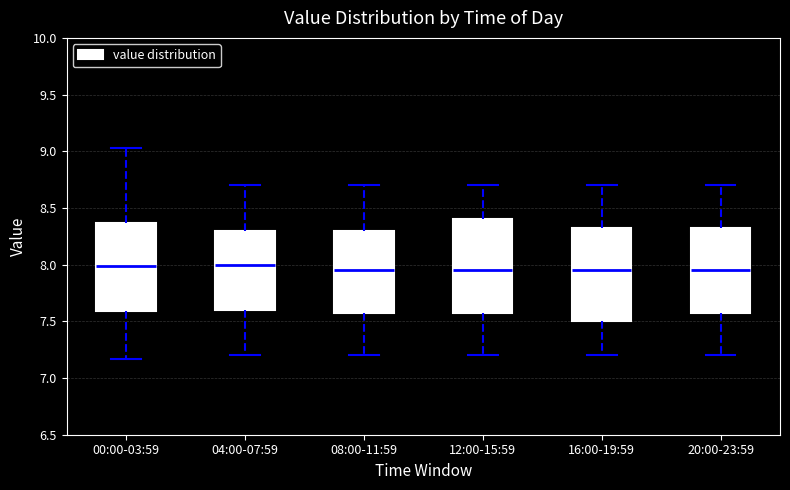

Reading left to right, read every box against the y-axis: the position of its median line, the range the box covers, and the ends of its whiskers. The values are not printed on the chart, so give them approximately, as read against the axis.

00:00-03:59: median 8.00, box 7.60 to 8.35, whiskers 7.15 to 9.05
04:00-07:59: median 8.00, box 7.60 to 8.30, whiskers 7.20 to 8.70
08:00-11:59: median 7.95, box 7.60 to 8.30, whiskers 7.20 to 8.70
12:00-15:59: median 7.95, box 7.60 to 8.40, whiskers 7.20 to 8.70
16:00-19:59: median 7.95, box 7.50 to 8.35, whiskers 7.20 to 8.70
20:00-23:59: median 7.95, box 7.60 to 8.35, whiskers 7.20 to 8.70